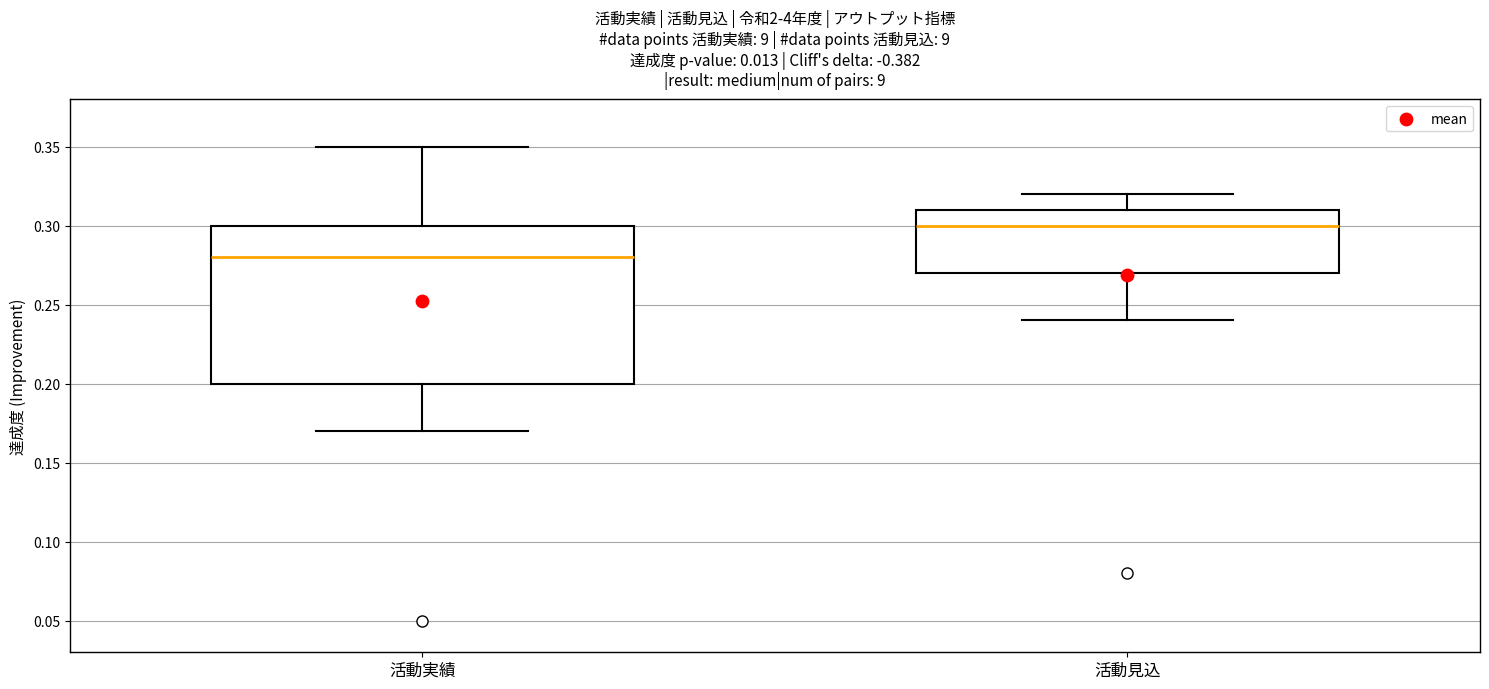

Comparing the boxes themselves (not the whiskers), which one is the tallest?

活動実績